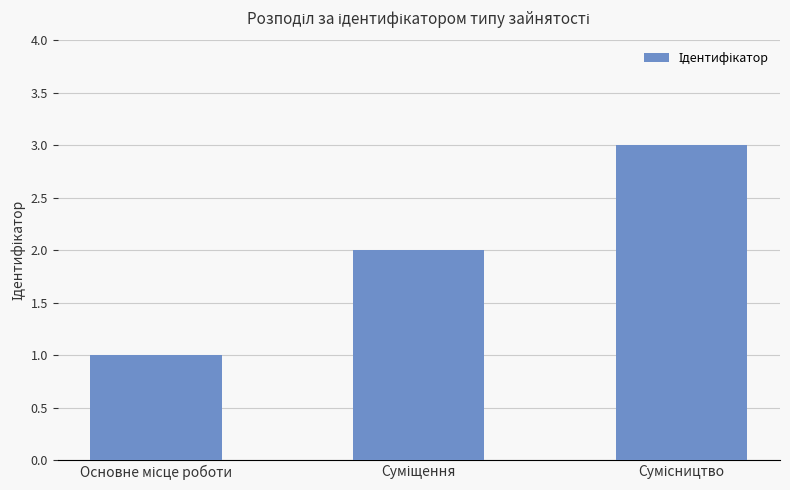

Reading left to right, extract all data points from this chart.

1	2	3